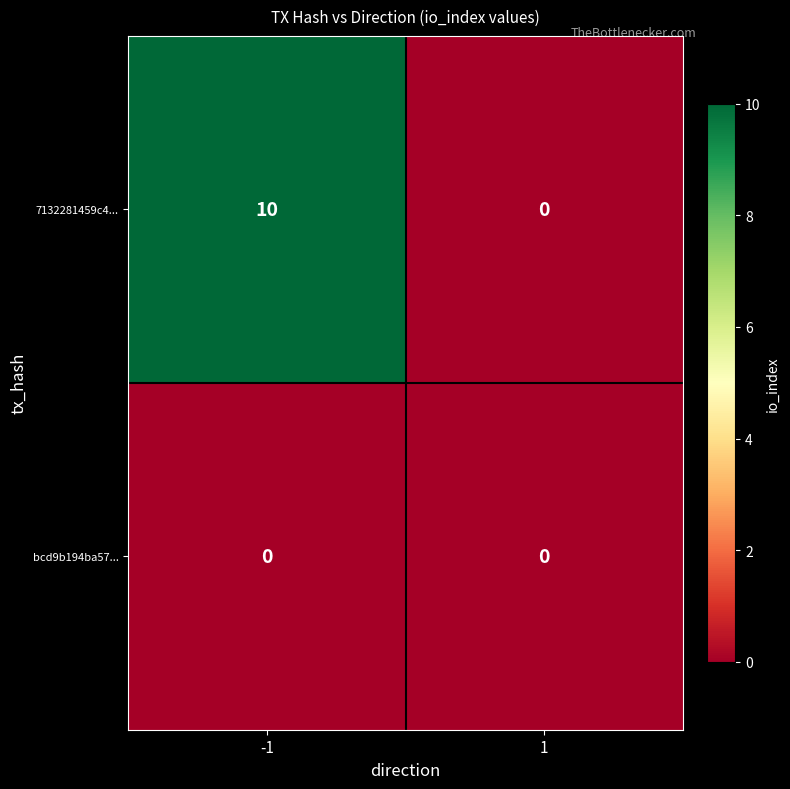

What is the maximum value shown in the chart?

10